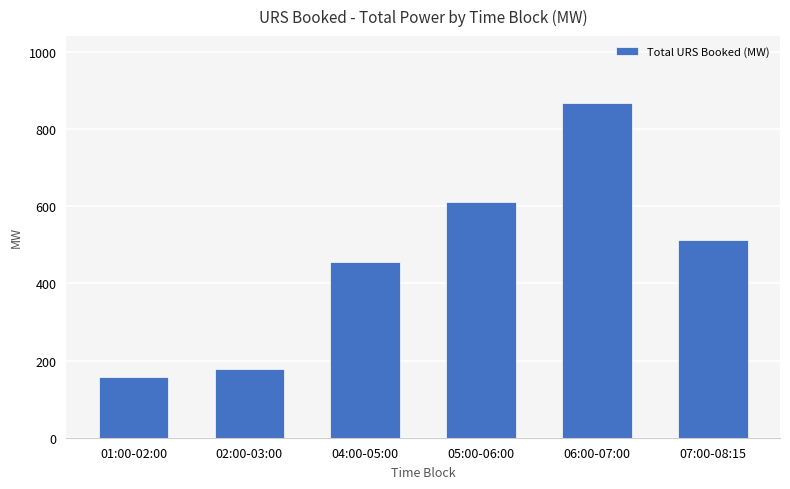

The value at 04:00-05:00 is 659.0. True or false?

False